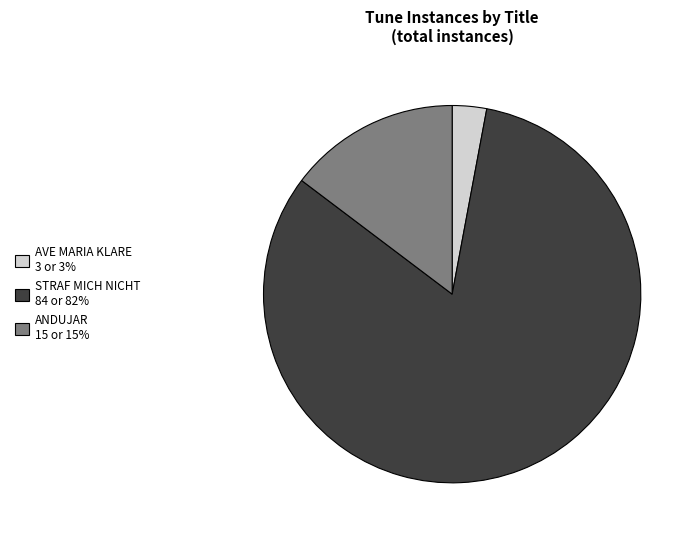

Which category has the biggest portion of the pie?

STRAF MICH NICHT